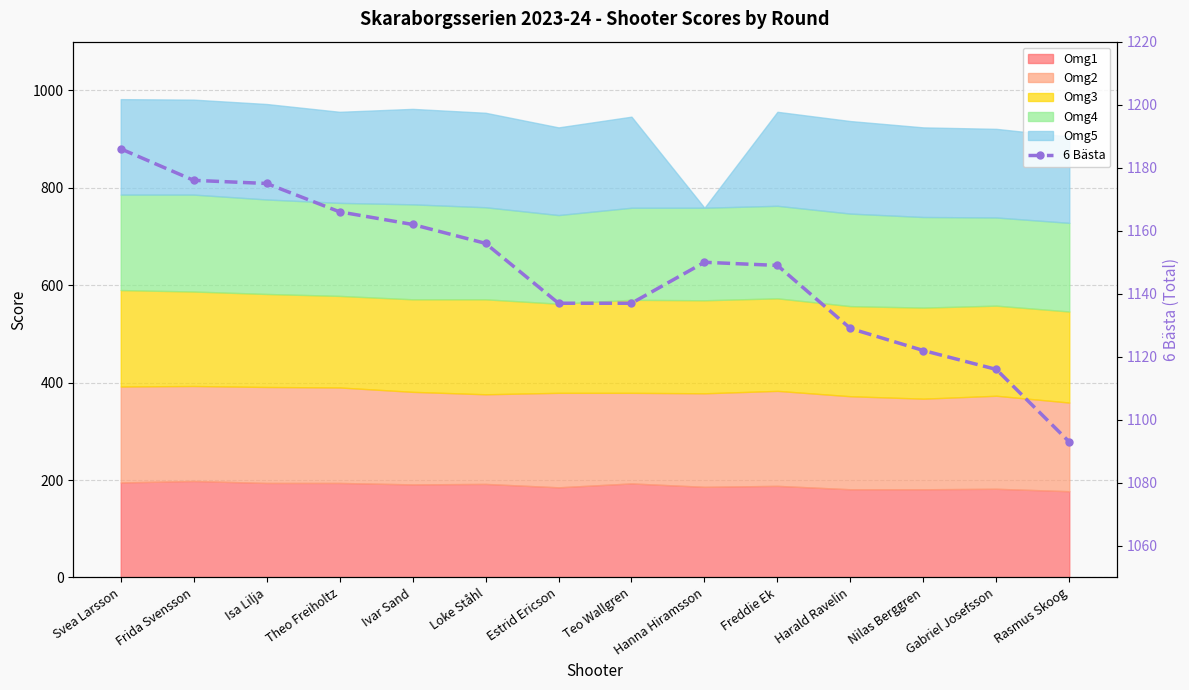

How many lines are shown in the chart?

1